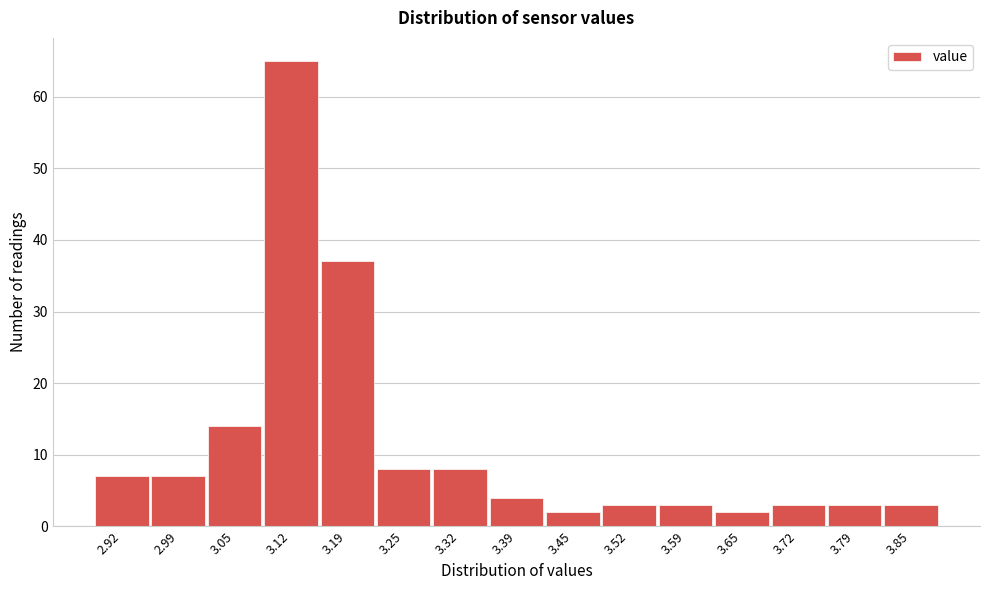

Reading left to right, transcribe all the data shown in this chart.

7	7	14	65	37	8	8	4	2	3	3	2	3	3	3